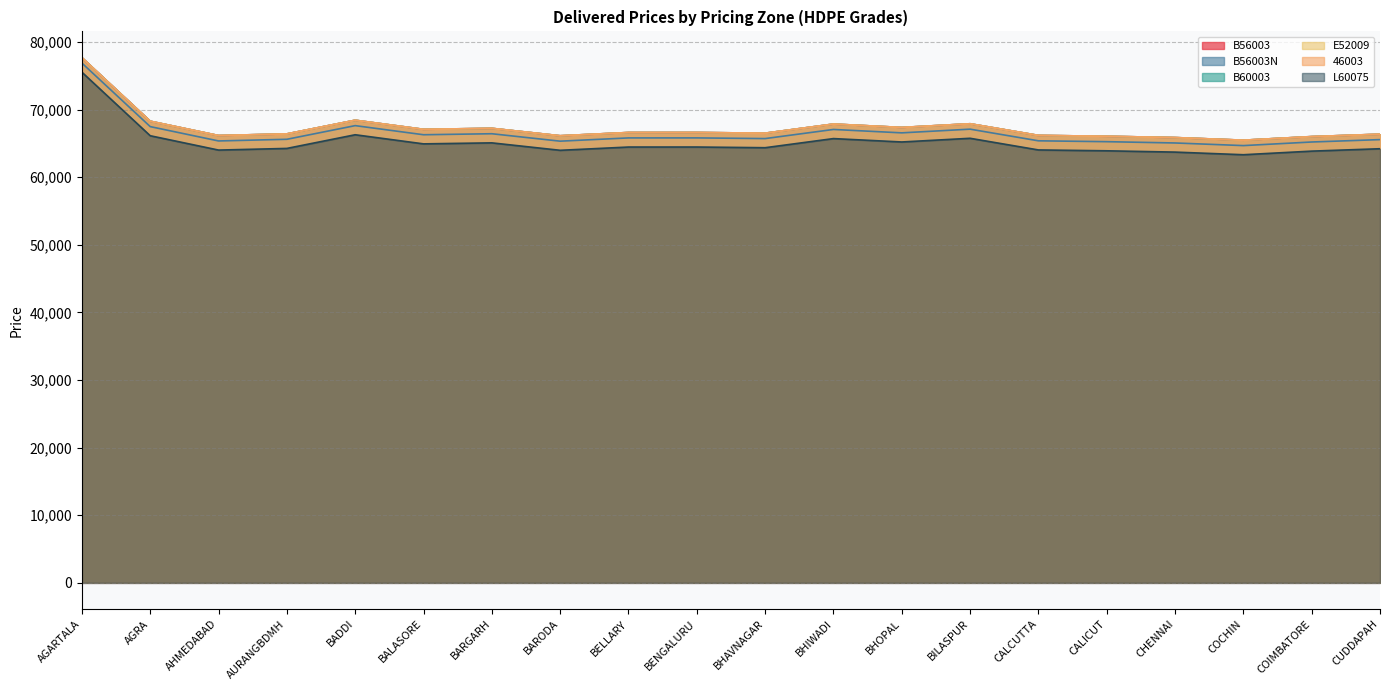

Reading left to right, list all the values displayed in this chart.

B56003: 77670	68272	66152	66397	68418	67070	67219	66119	66601	66604	66502	67851	67350	67895	66172	66045	65853	65464	65997	66350
B56003N: 76870	67472	65352	65597	67618	66270	66419	65319	65801	65804	65702	67051	66550	67095	65372	65245	65053	64664	65197	65550
B60003: 77670	68272	66152	66397	68418	67070	67219	66119	66601	66604	66502	67851	67350	67895	66172	66045	65853	65464	65997	66350
E52009: 77670	68272	66152	66397	68418	67070	67219	66119	66601	66604	66502	67851	67350	67895	66172	66045	65853	65464	65997	66350
46003: 77670	68272	66152	66397	68418	67070	67219	66119	66601	66604	66502	67851	67350	67895	66172	66045	65853	65464	65997	66350
L60075: 75520	66122	64002	64247	66268	64920	65069	63969	64451	64454	64352	65701	65200	65745	64022	63895	63703	63314	63847	64200